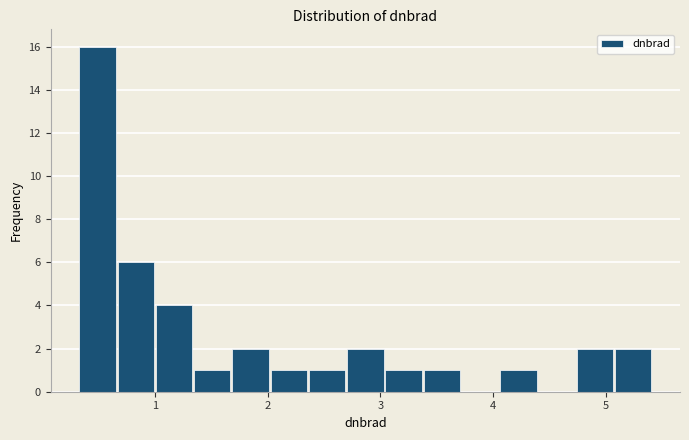

Read against the x-axis, roughly where is the centre of the tallest bar?

0.5